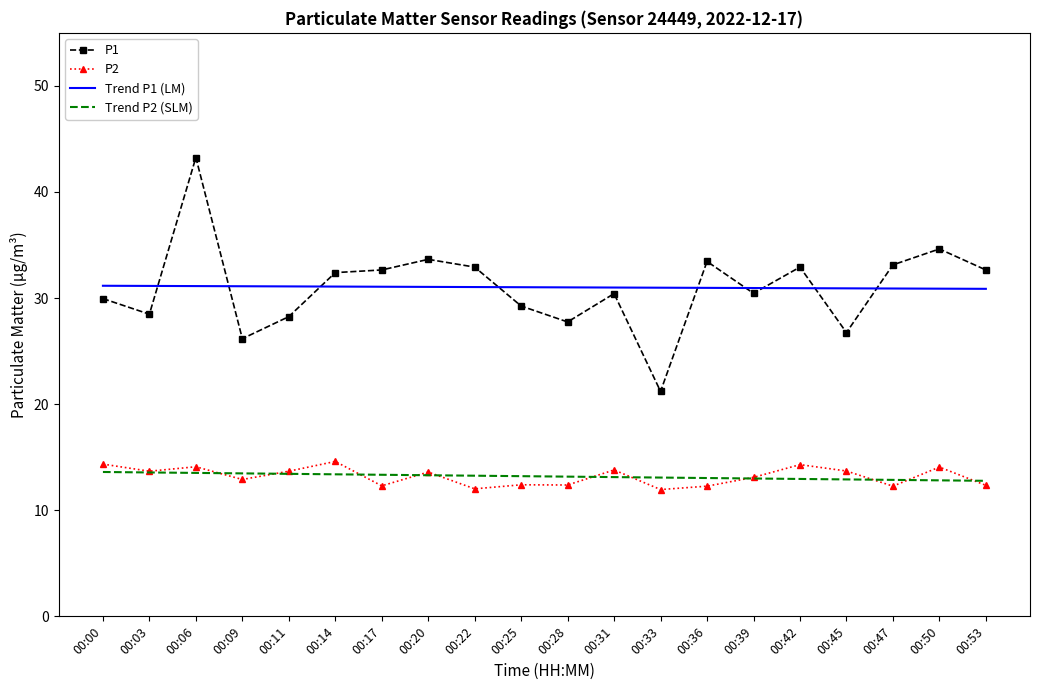

Which series has the widest spread of values?

P1